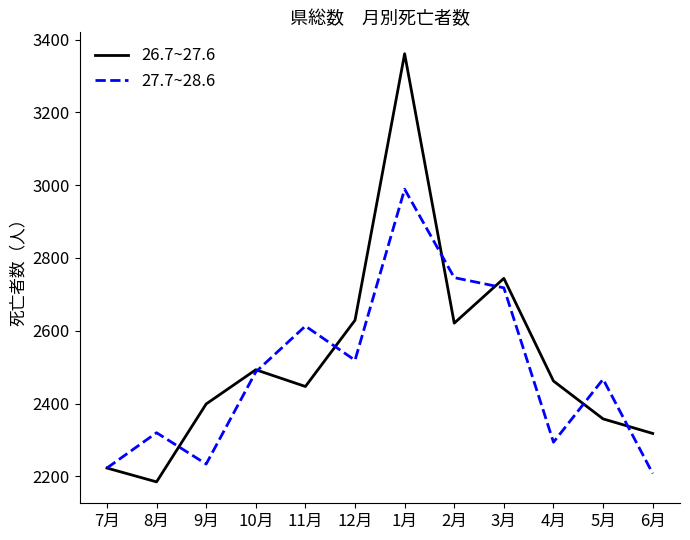

What is the approximate value of 26.7~27.6 at 4月, to the nearest 100?

2500